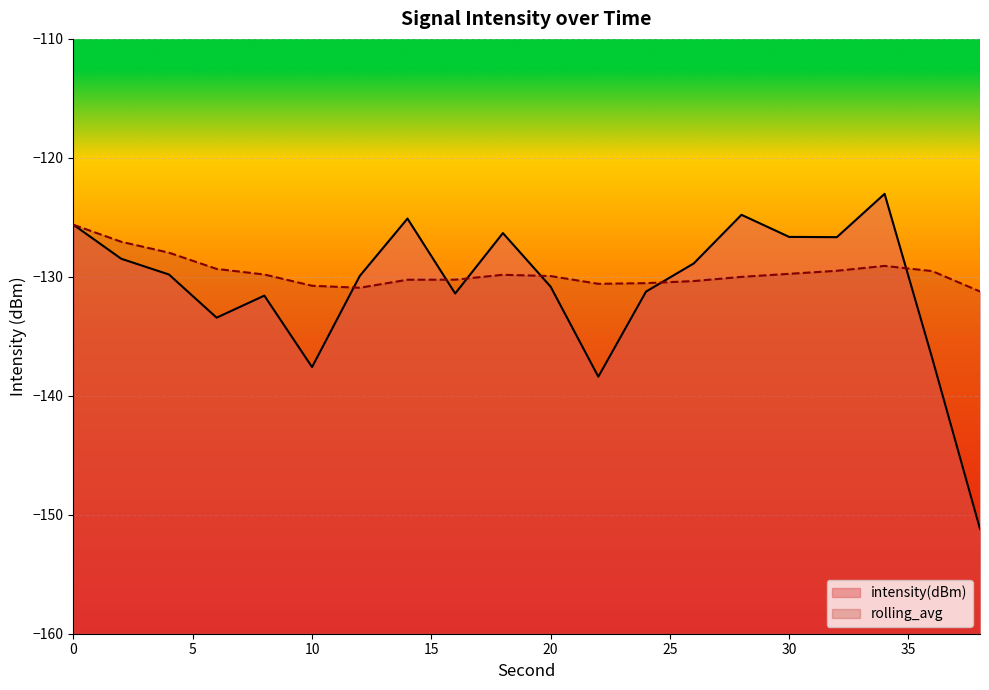

Which series has the largest total across all categories?

rolling_avg